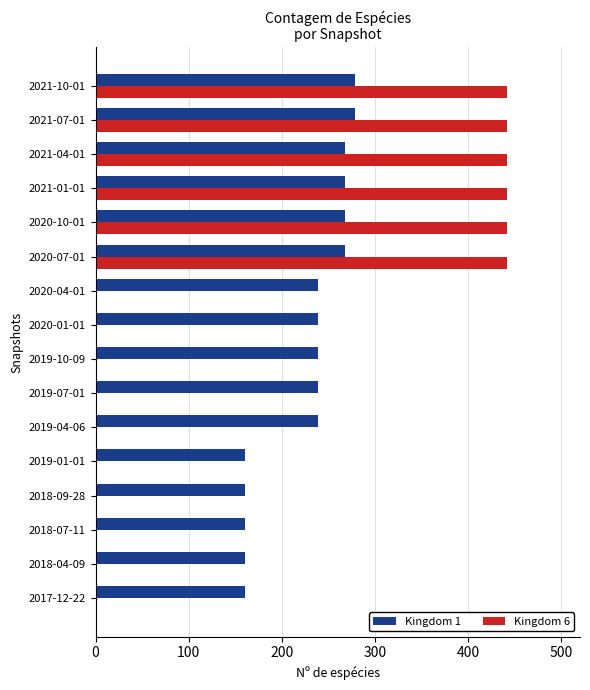

The value of Kingdom 1 at 2021-07-01 is 279. True or false?

True